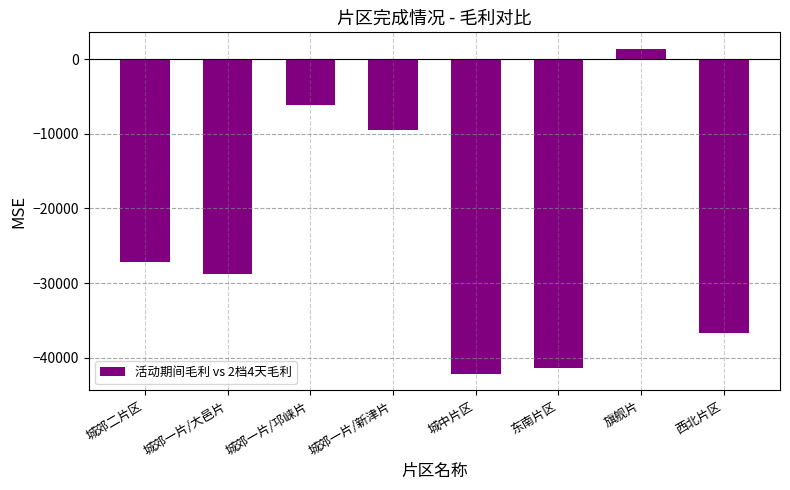

What is the label of the 7th bar from the right?

城郊一片/大邑片